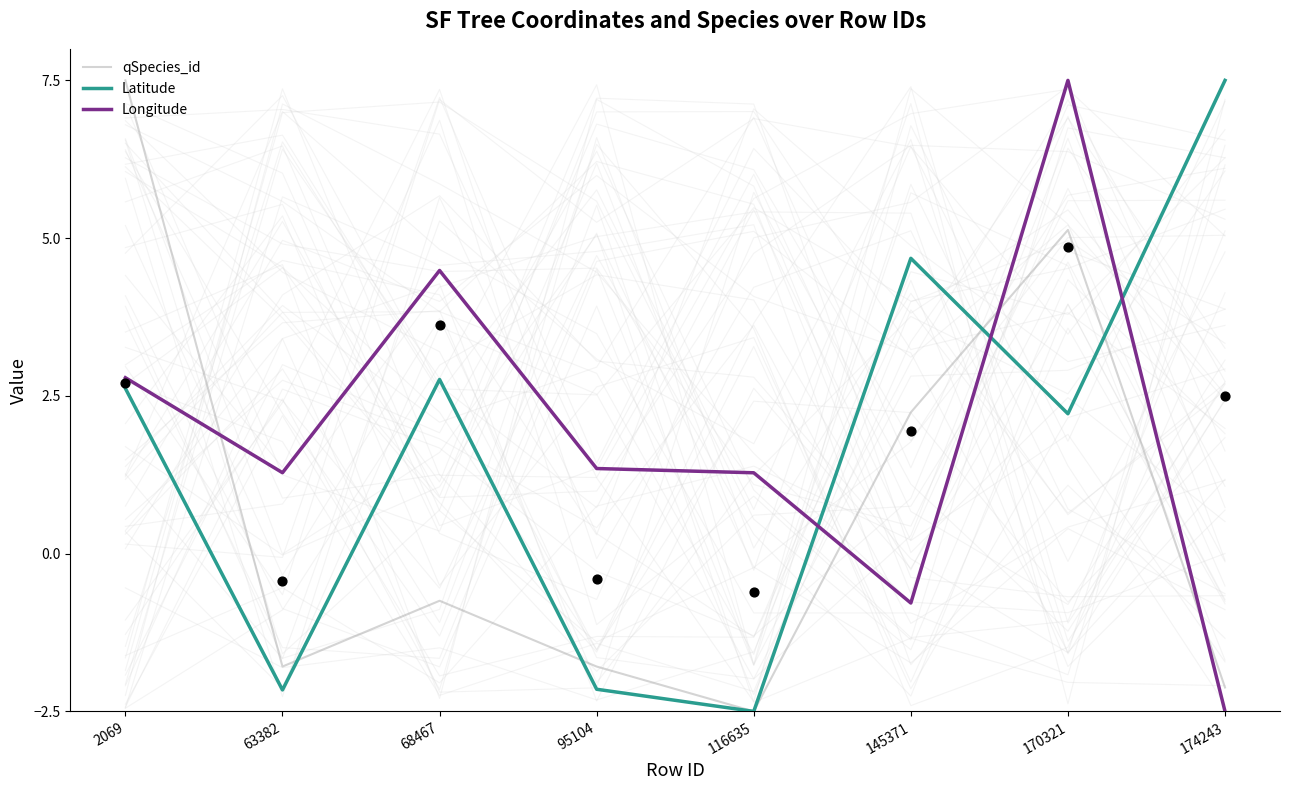

Which series reaches the minimum Y coordinate?

qSpecies_id